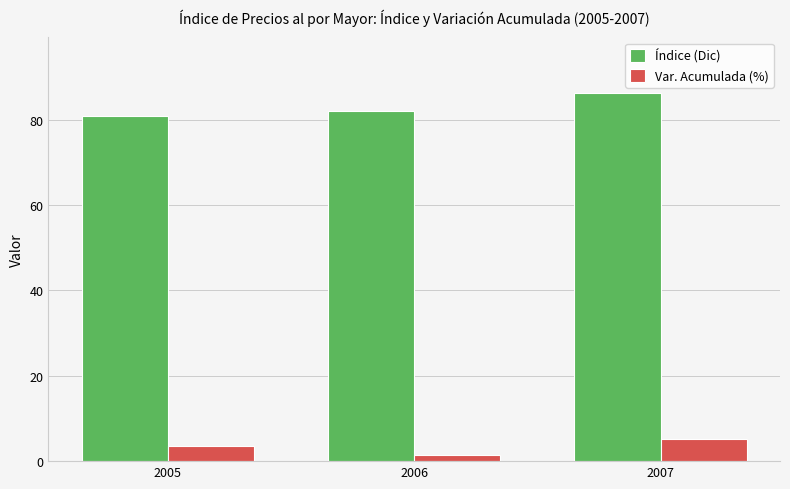

What is the value of the Var. Acumulada (%) bar at the 3rd from the left?

5.2